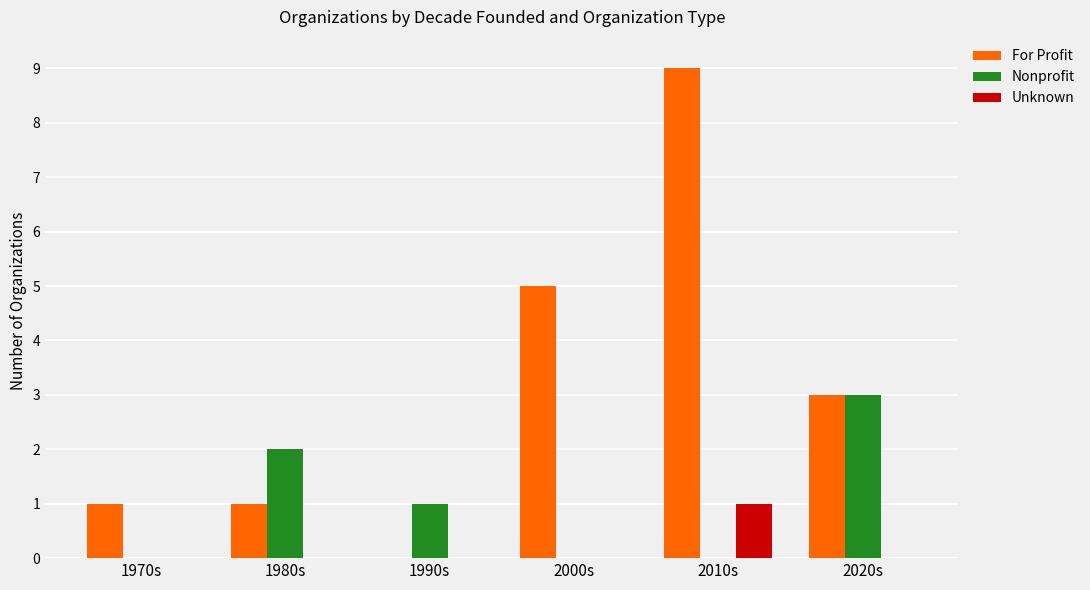

True or false: Nonprofit has a value of 2 at 2010s.

False